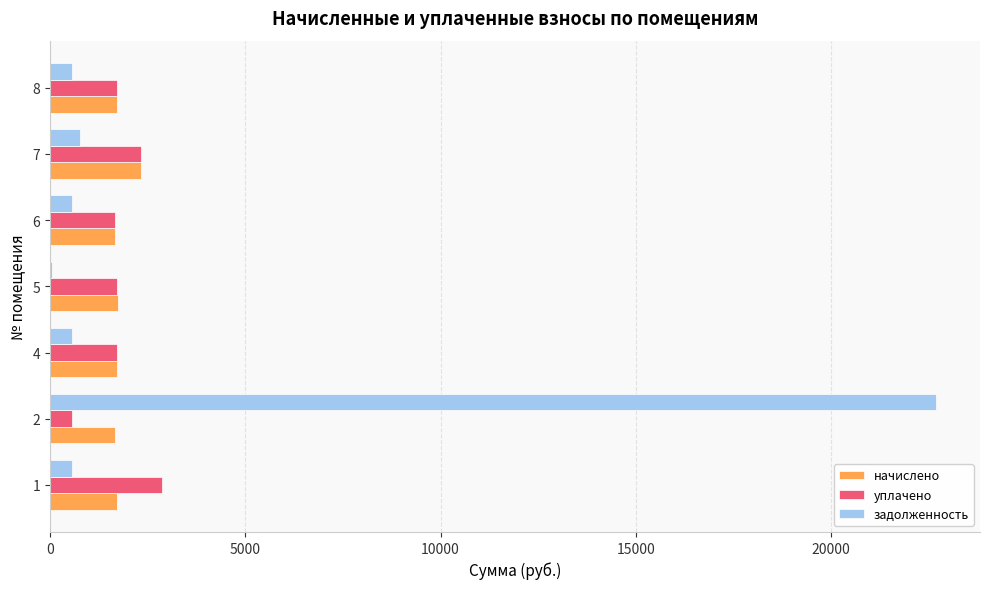

What are all the series names shown in the legend?

начислено, уплачено, задолженность